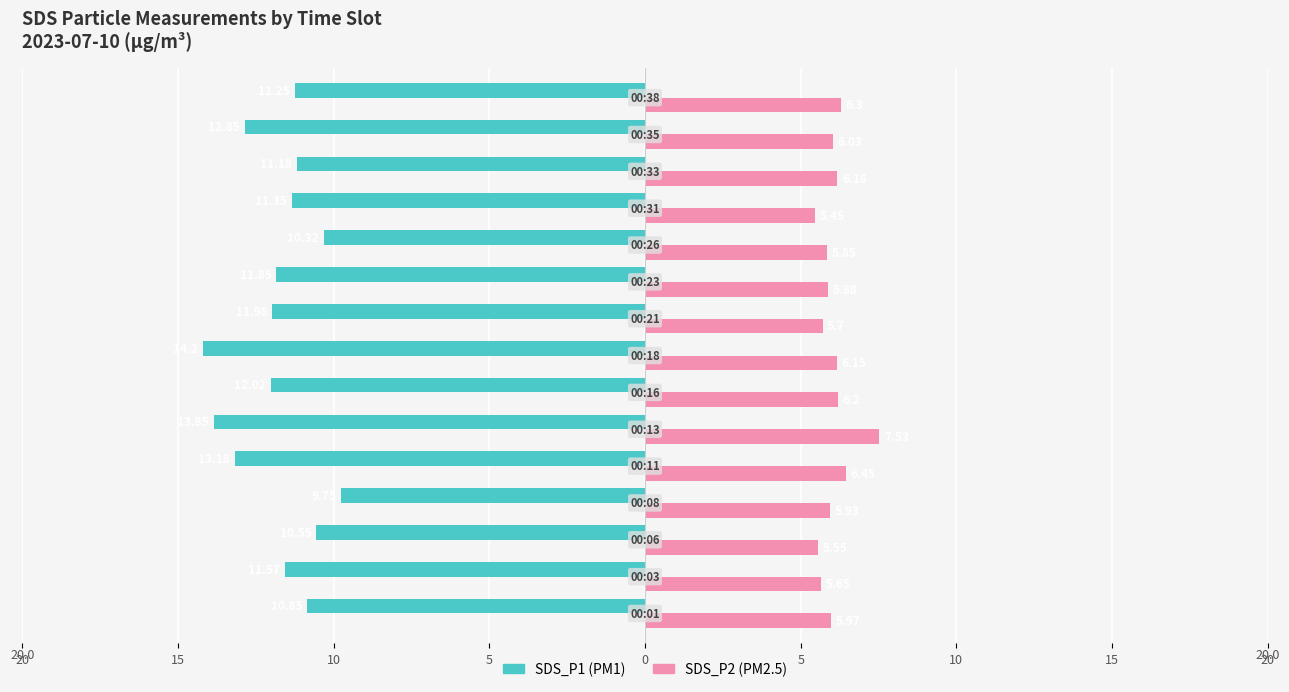

How many data points does each series have?

15